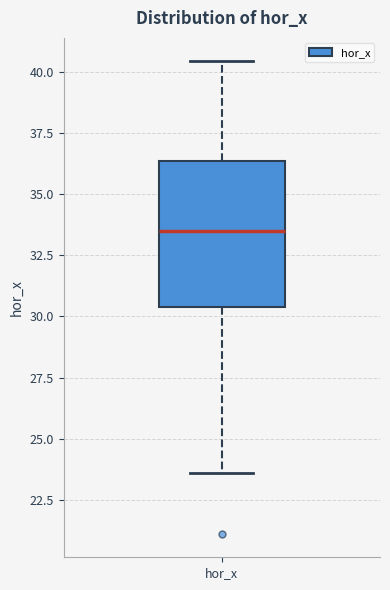

Transcribe this box plot: give where the median line is, the range the box spans, and where the two whiskers end, as read against the y-axis. The values are not printed on the chart, so give them approximately, as read against the axis.

median 33.5, box 30.5 to 36.5, whiskers 23.5 to 40.5